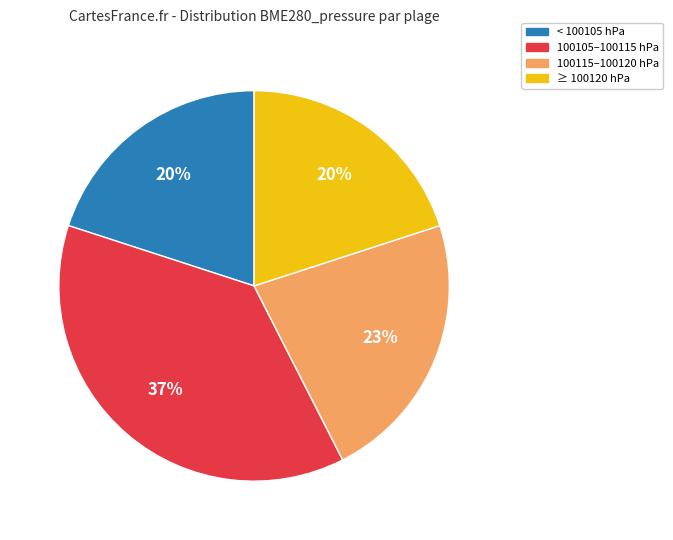

Which category has the biggest portion of the pie?

100105–100115 hPa